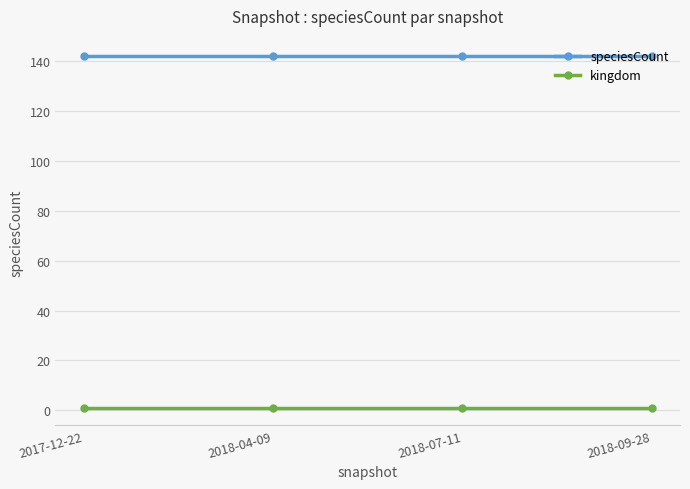

Which series has the largest total across all categories?

speciesCount